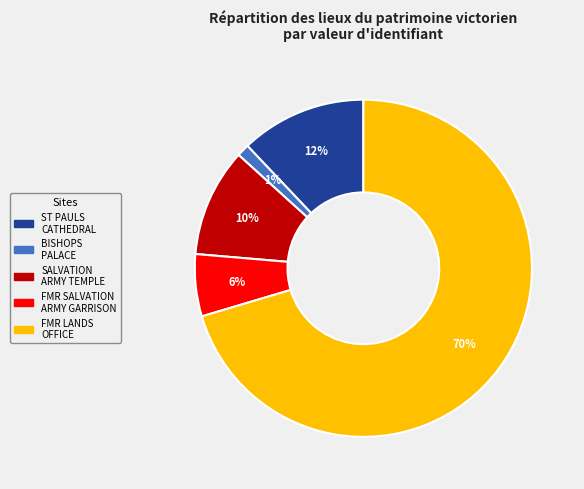

Is there a majority slice in this chart?

Yes